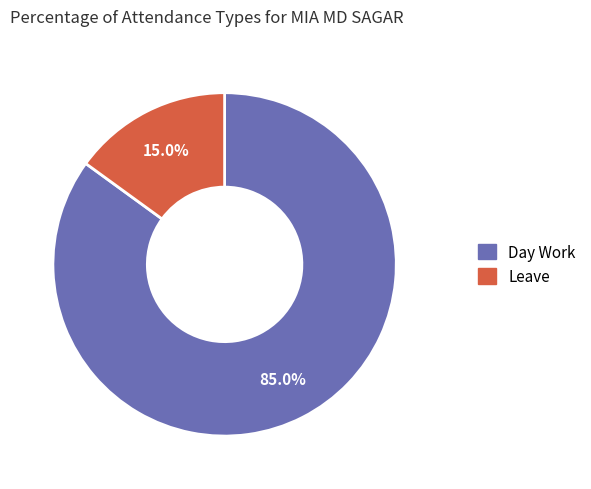

Does any single category account for the majority?

Yes